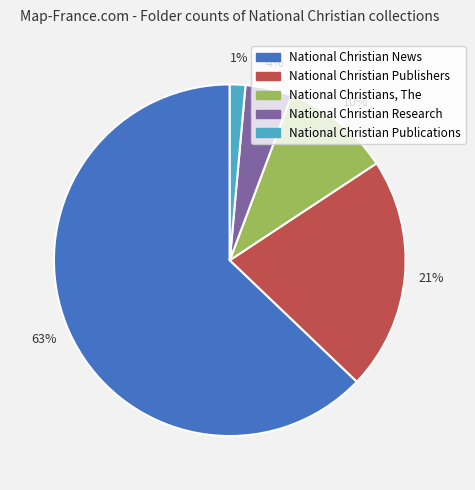

Rank the categories by value from lowest to highest.

National Christian Publications, National Christian Research, National Christians, The, National Christian Publishers, National Christian News